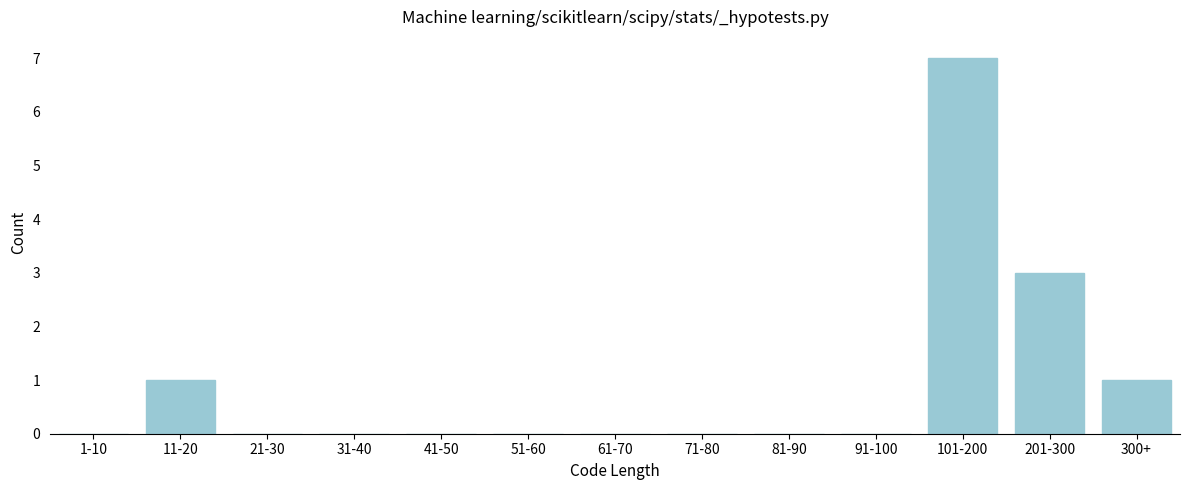

Reading left to right, list all the values displayed in this chart.

1-10=0	11-20=1	21-30=0	31-40=0	41-50=0	51-60=0	61-70=0	71-80=0	81-90=0	91-100=0	101-200=7	201-300=3	300+=1